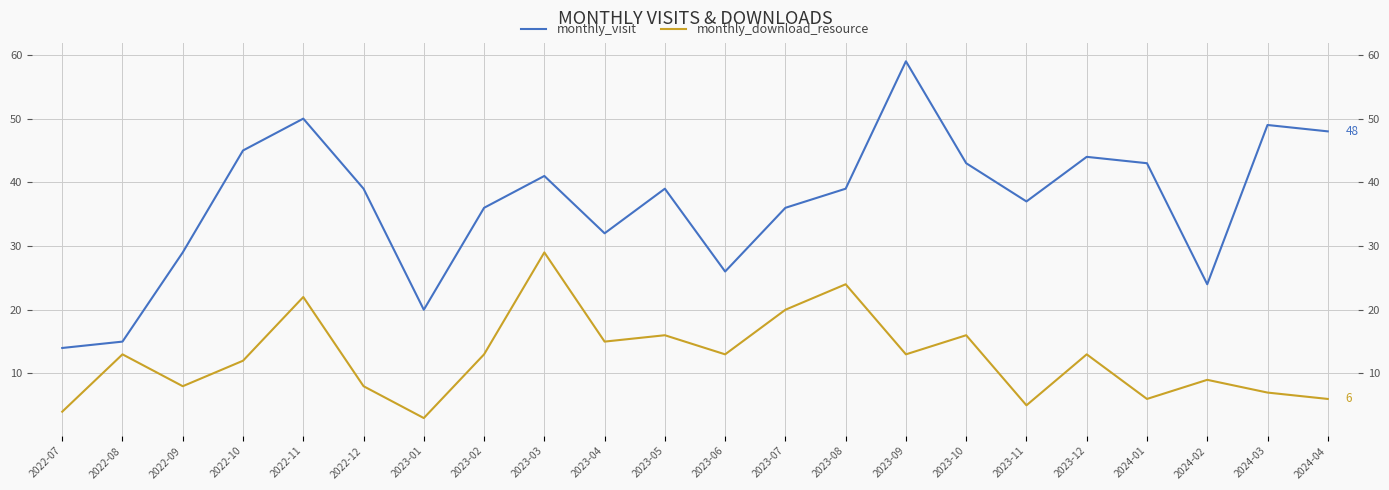

At how many categories does at least one series exceed 26?

17